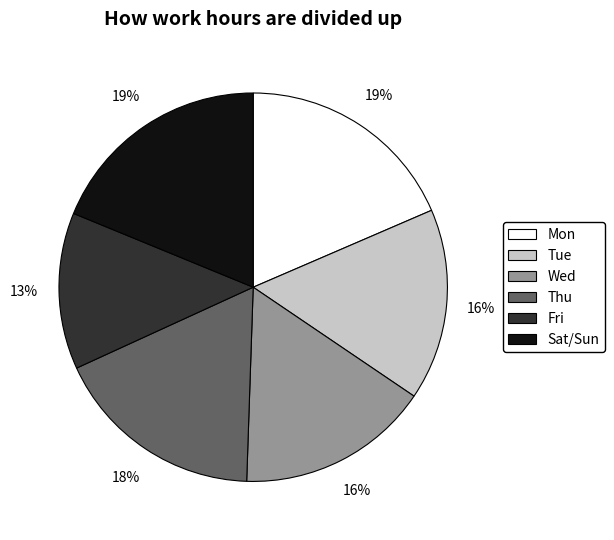

To the nearest percent, what is the average slice percentage?

17%